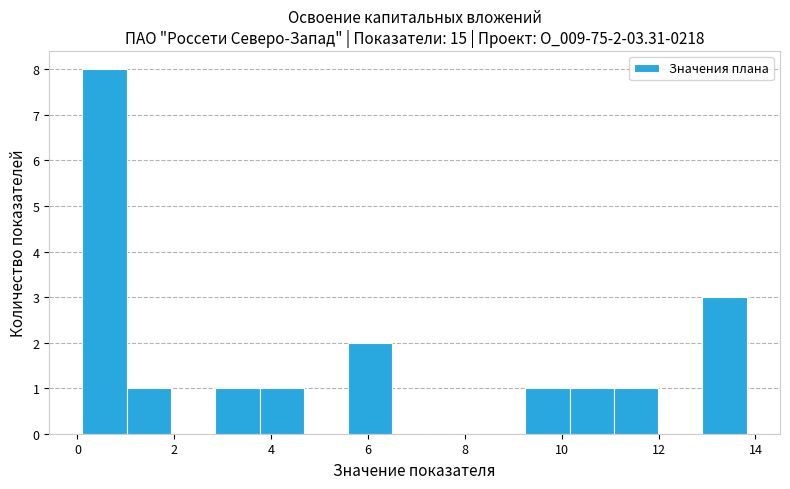

Which range on the x-axis has the tallest bar?

0.2 to 1.0